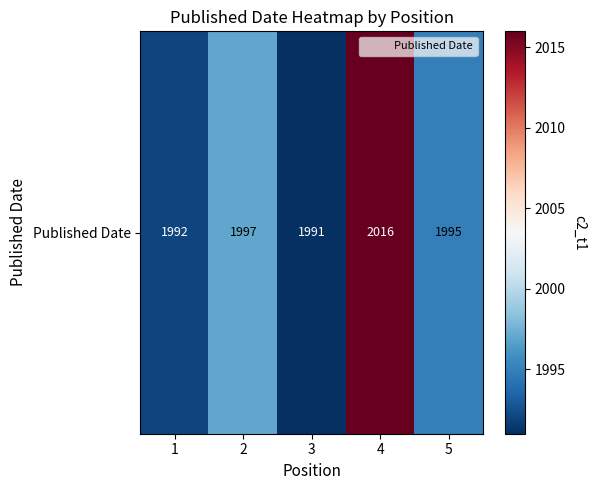

Reading left to right, transcribe all the data shown in this chart.

1992	1997	1991	2016	1995